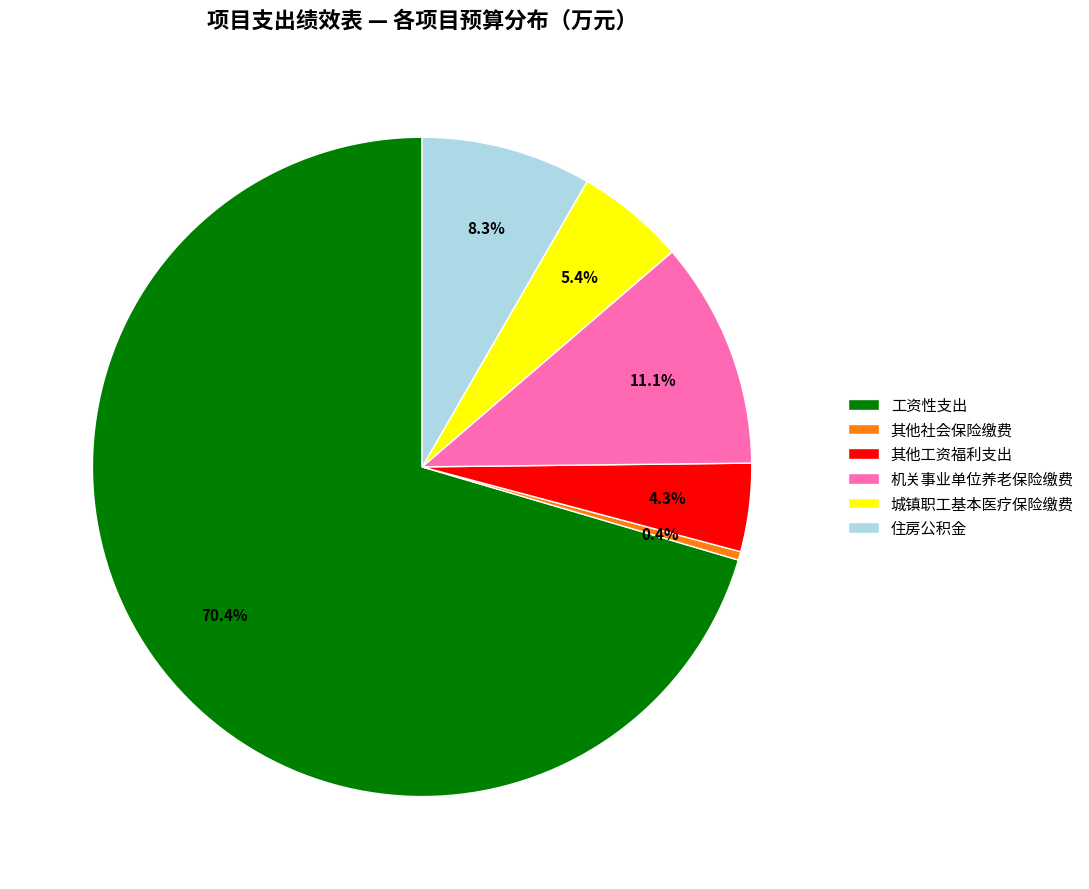

What is the majority slice?

工资性支出